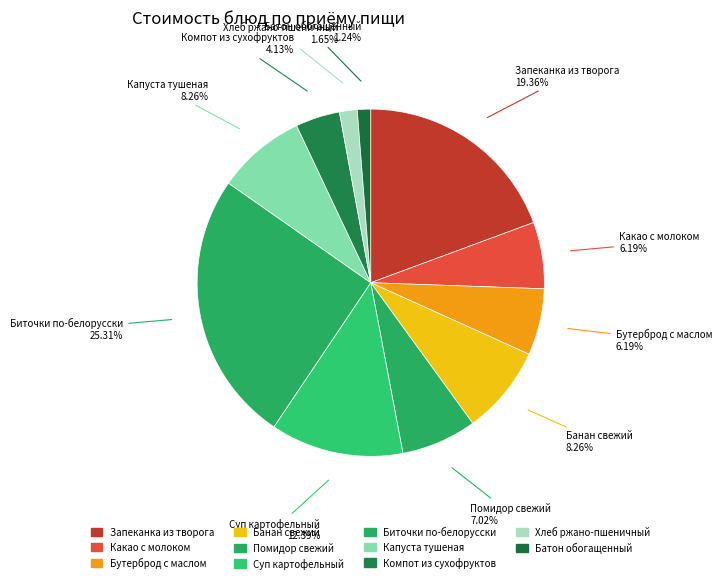

How many slices are in this pie chart?

11